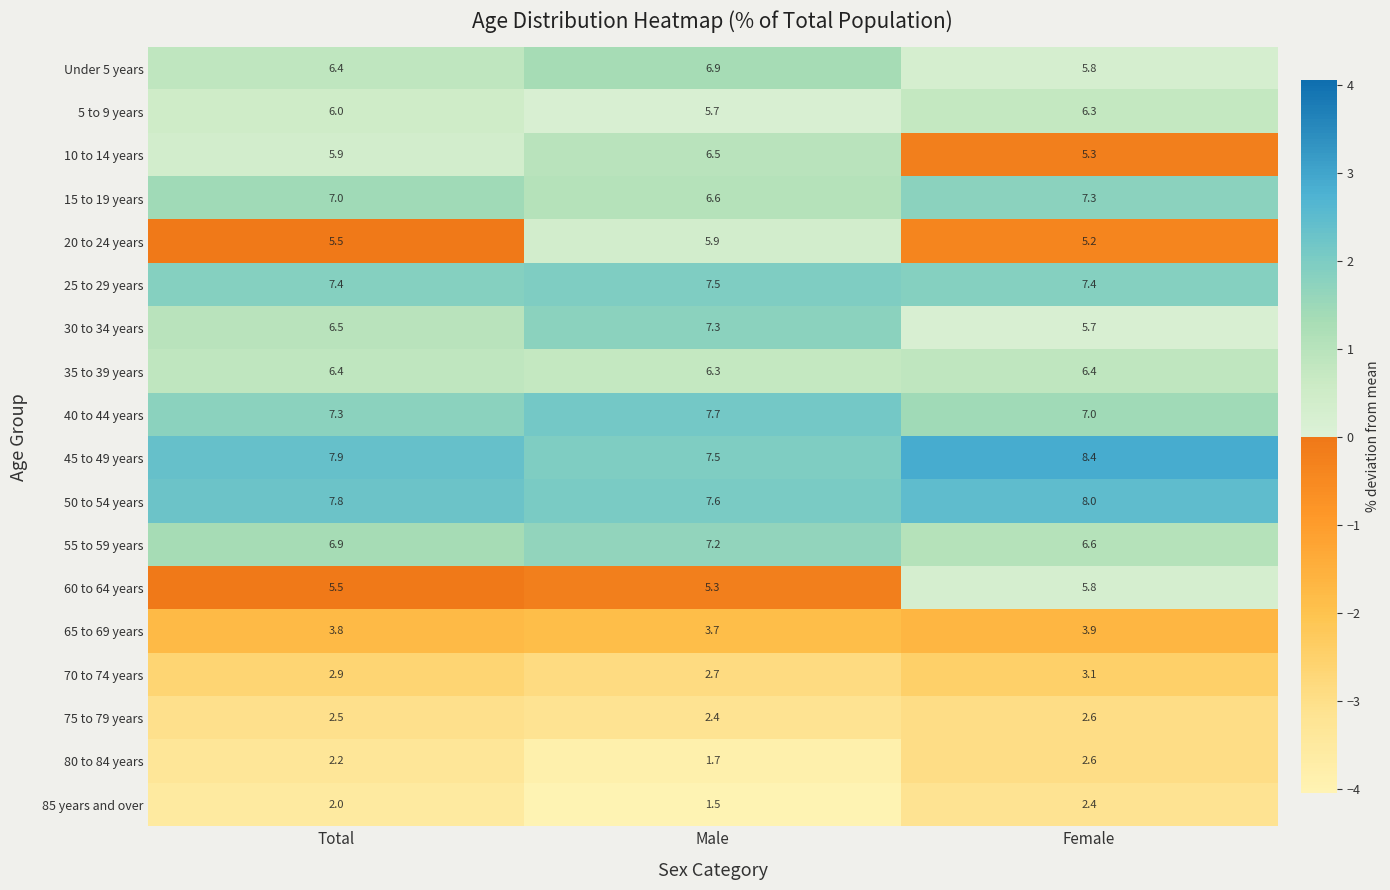

Which label corresponds to the smallest value in the chart?

Male